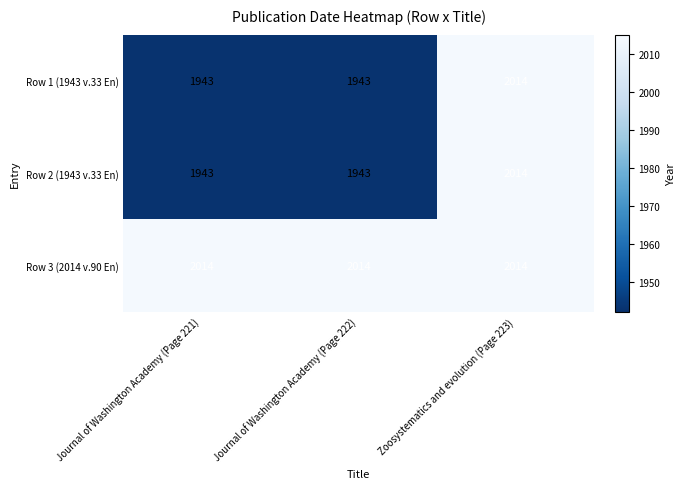

Reading left to right, transcribe all the data shown in this chart.

Row 1 (1943 v.33 En): 1943	1943	2014
Row 2 (1943 v.33 En): 1943	1943	2014
Row 3 (2014 v.90 En): 2014	2014	2014